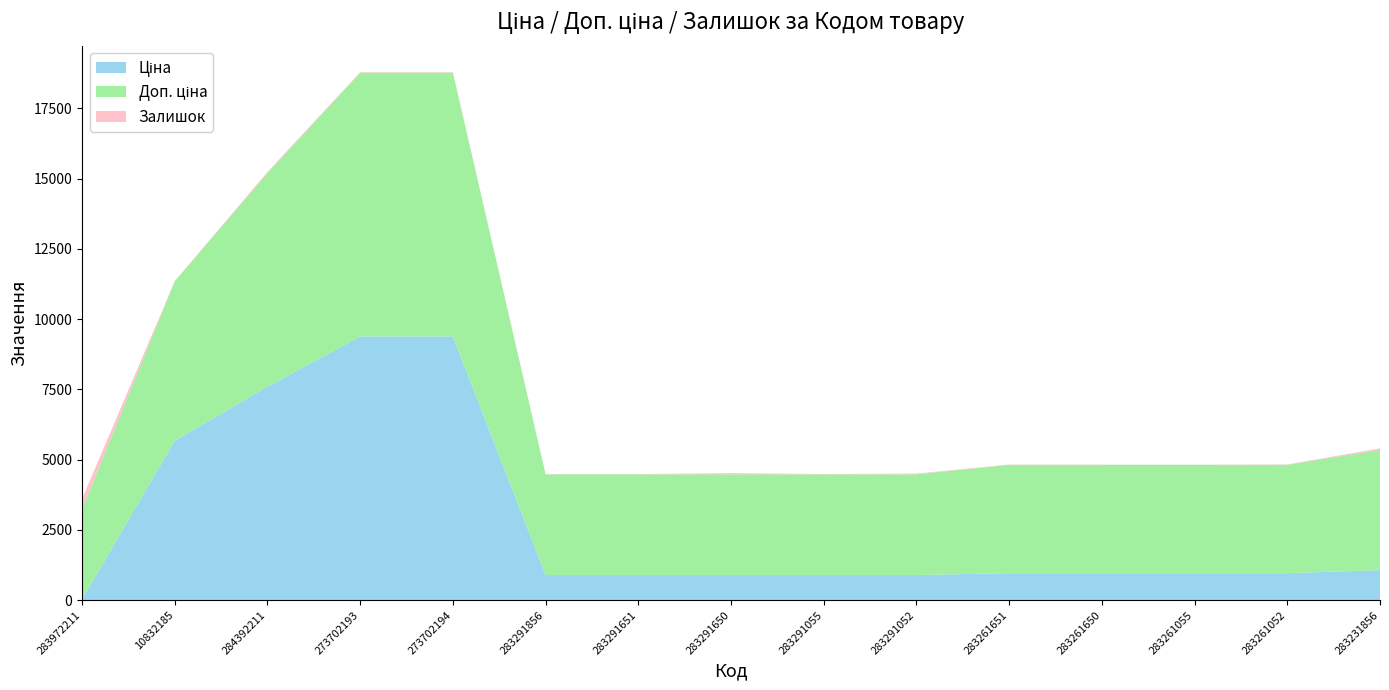

Reading right to left, list all the values displayed in this chart.

Ціна: 1069.8	963.5	963.5	963.5	963.5	895.9	895.9	895.9	895.9	895.9	9384.0	9384.0	7596.5	5673.8	32.0
Доп. ціна: 4279.1	3854.0	3854.0	3854.0	3854.0	3583.6	3583.6	3583.6	3583.6	3583.6	9384.0	9384.0	7596.5	5673.8	3205.0
Залишок: 54.0	13.0	4.0	6.0	9.0	27.0	9.0	43.0	7.0	7.0	18.0	18.0	44.0	4.0	360.0